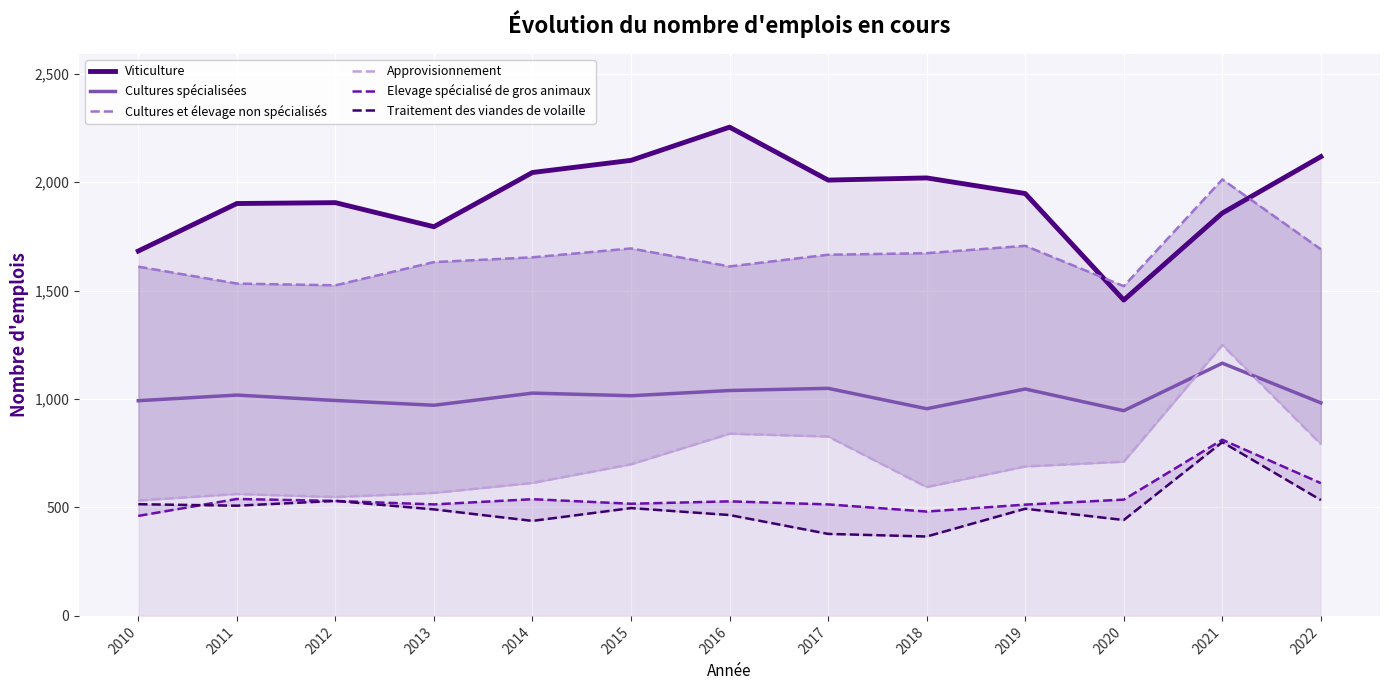

At 2021, list the series in order from smallest to largest.

Traitement des viandes de volaille, Elevage spécialisé de gros animaux, Cultures spécialisées, Approvisionnement, Viticulture, Cultures et élevage non spécialisés